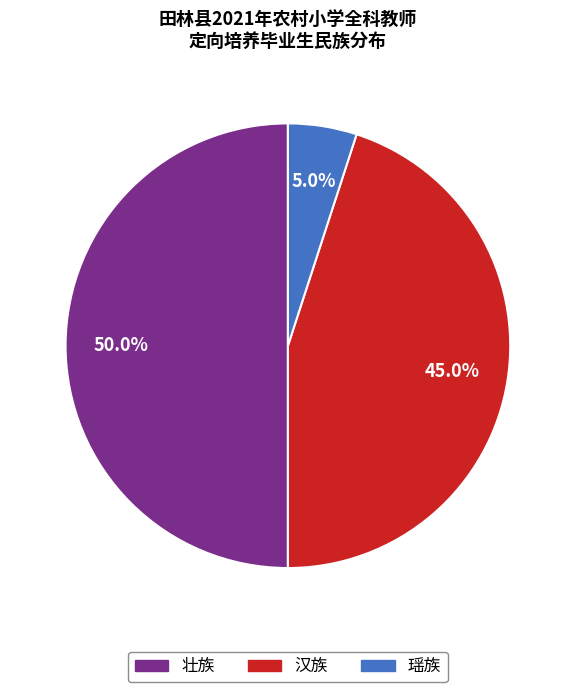

To the nearest percent, what portion does 汉族 represent?

45%